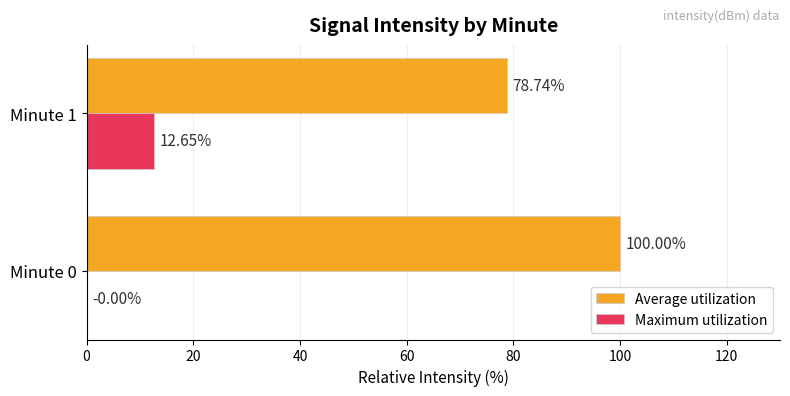

What is the total value across all series at Minute 1?

91.4